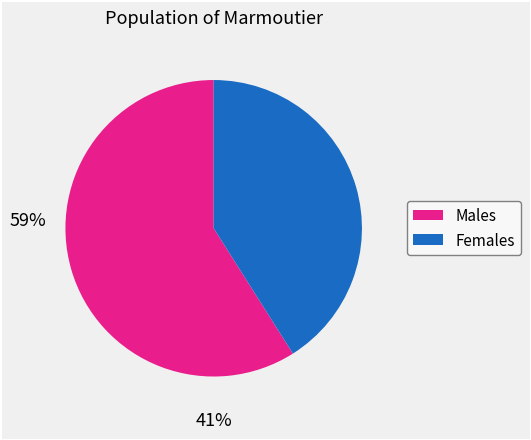

Is there any slice that represents more than half of the pie?

Yes